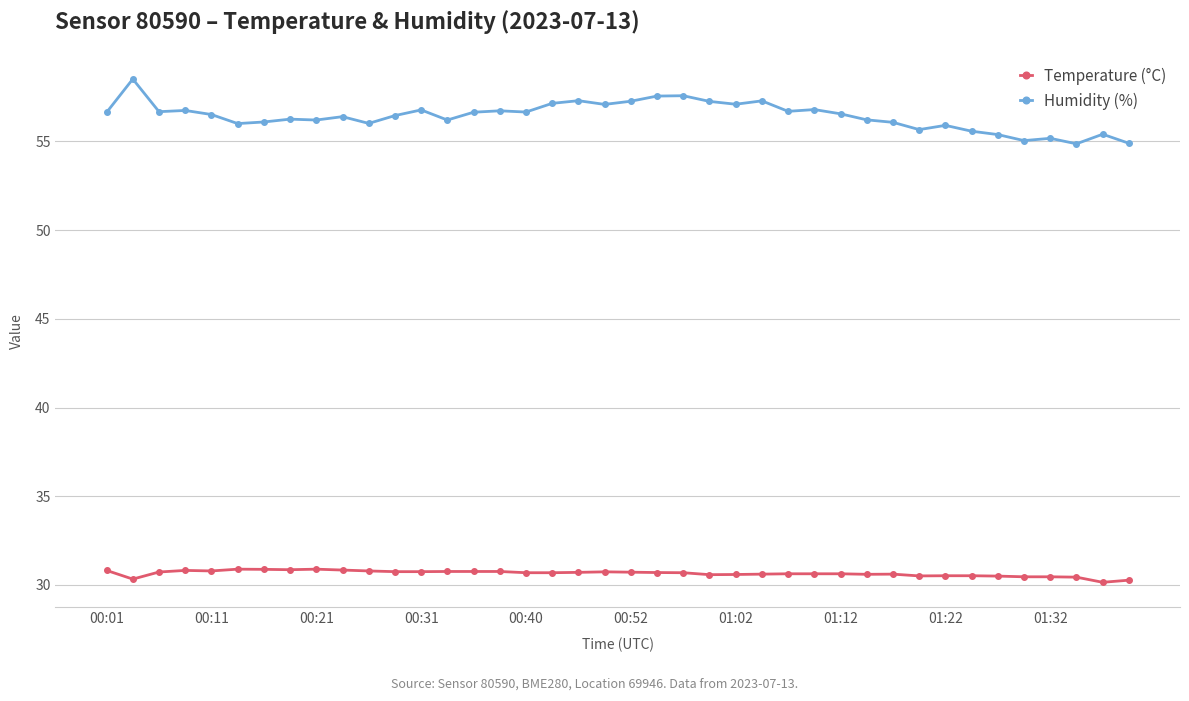

What is the lowest value of the Humidity (%) series?

54.9